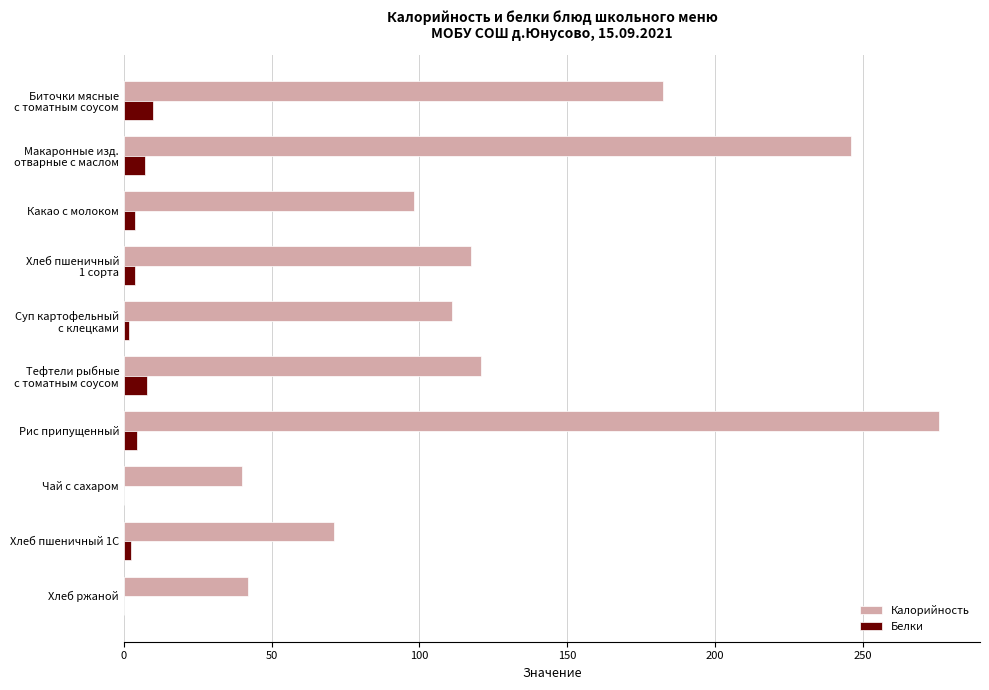

What is the sum of all Белки values?

40.9